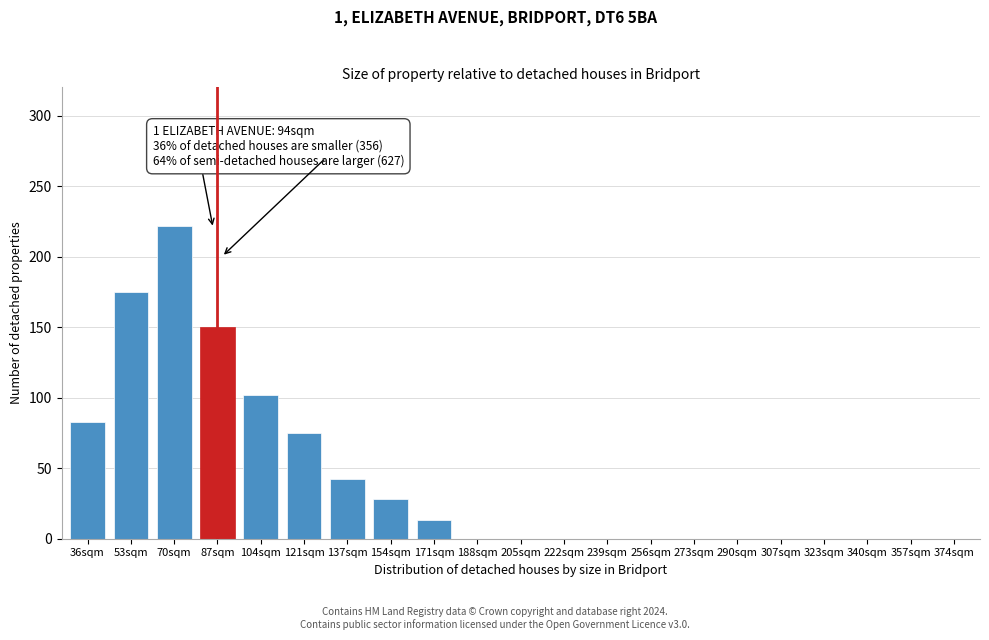

Reading right to left, extract all data points from this chart.

374sqm=0	357sqm=0	340sqm=0	323sqm=0	307sqm=0	290sqm=0	273sqm=0	256sqm=0	239sqm=0	222sqm=0	205sqm=0	188sqm=0	171sqm=13	154sqm=28	137sqm=42	121sqm=75	104sqm=102	87sqm=150	70sqm=222	53sqm=175	36sqm=83